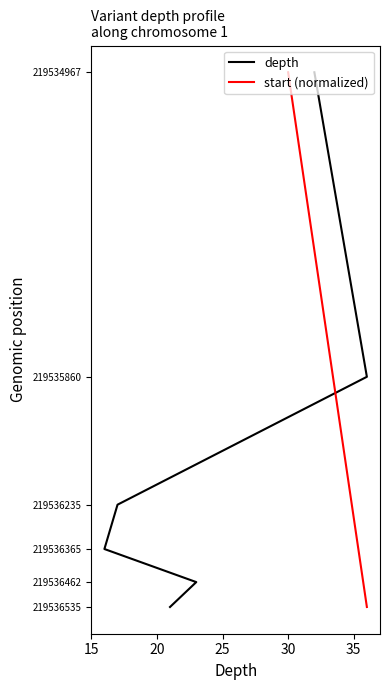

How many data points in start (normalized) are less than 219536365?

3